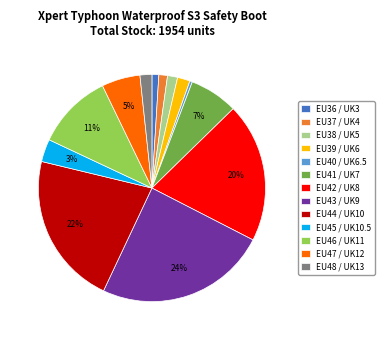

How many slices are in this pie chart?

13